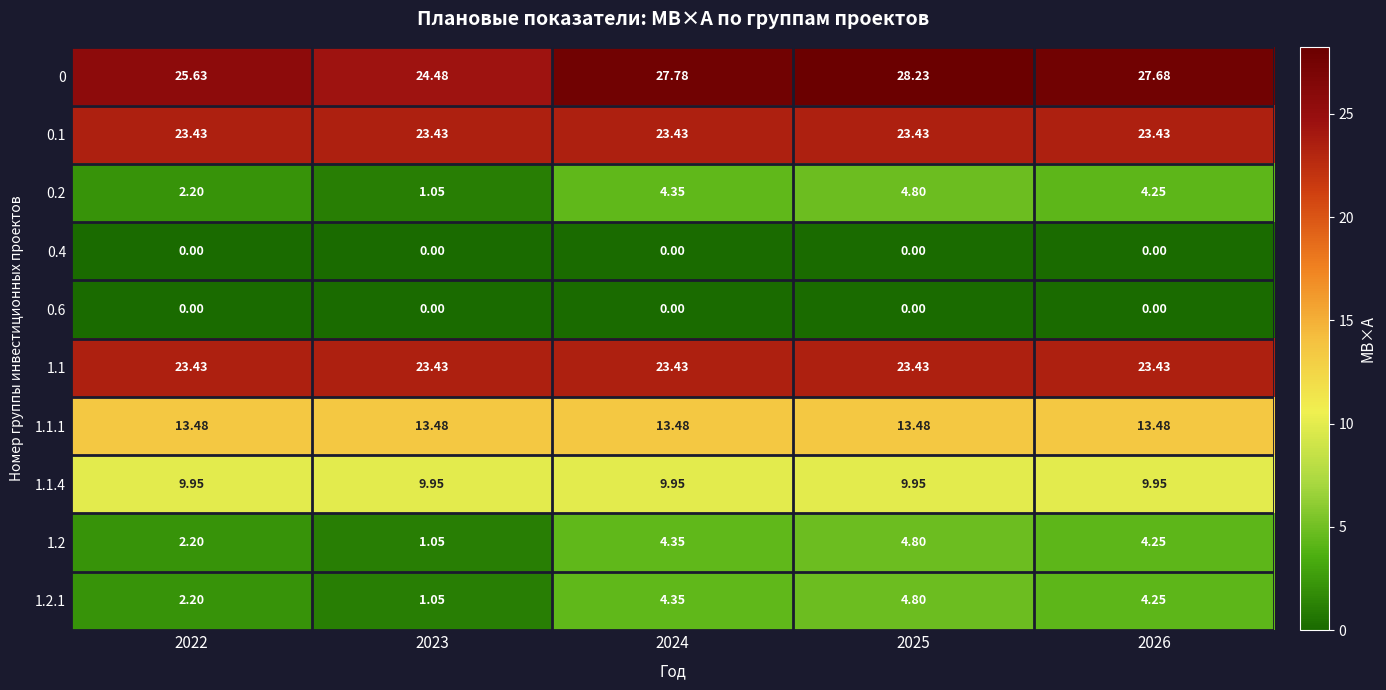

Is the value of 0 at 2023 greater than the value of 0.6 at 2025?

Yes